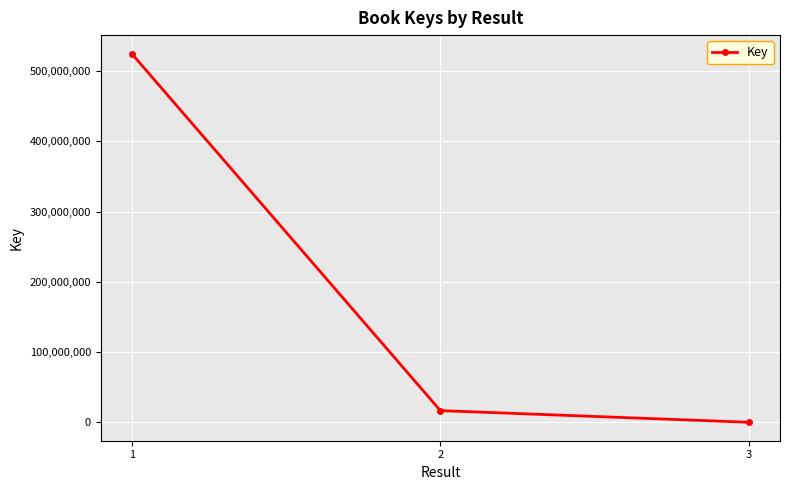

True or false: the data shows 524910805 at 1.

True